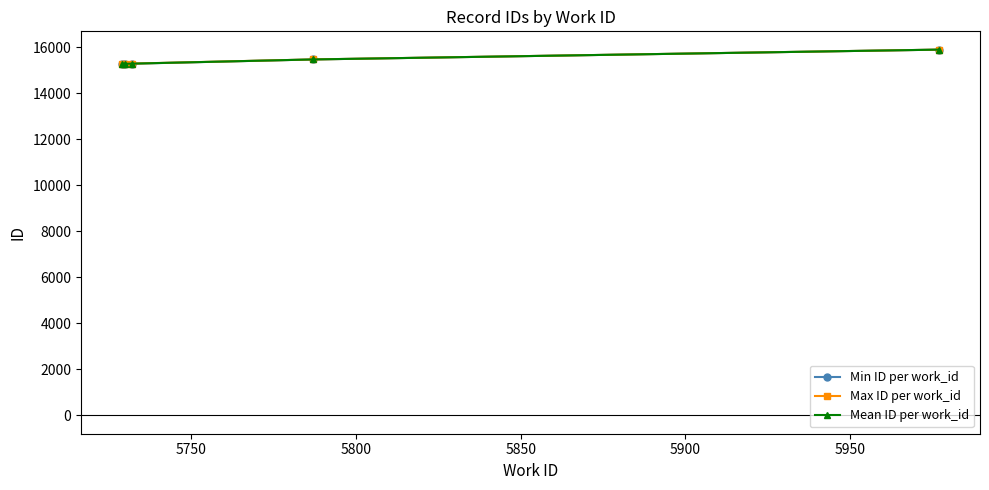

Does the chart display data point markers on the line(s)?

Yes